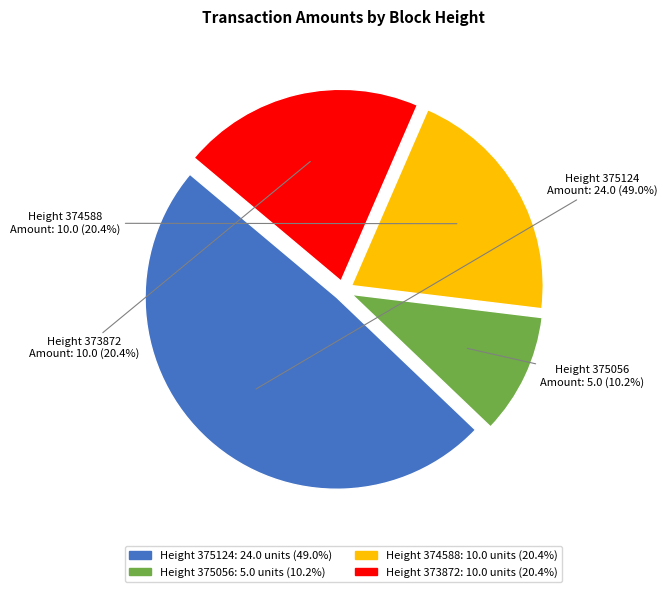

How many segments does this pie chart have?

4